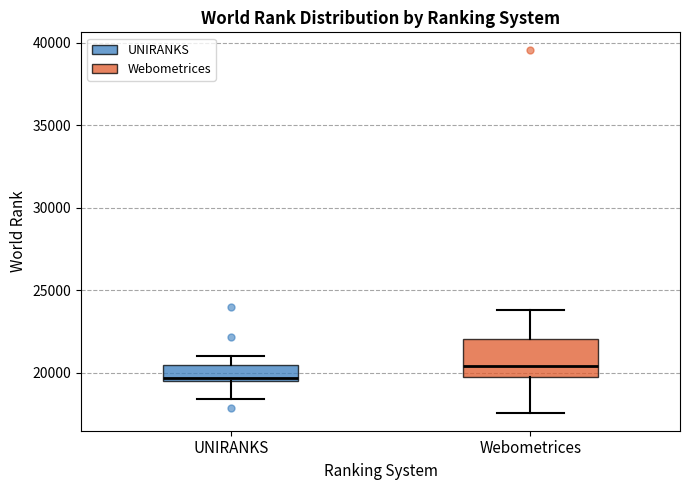

Where does the upper whisker of the box for UNIRANKS end on the y-axis? The values are not printed on the chart, so give them approximately, as read against the axis.

21000